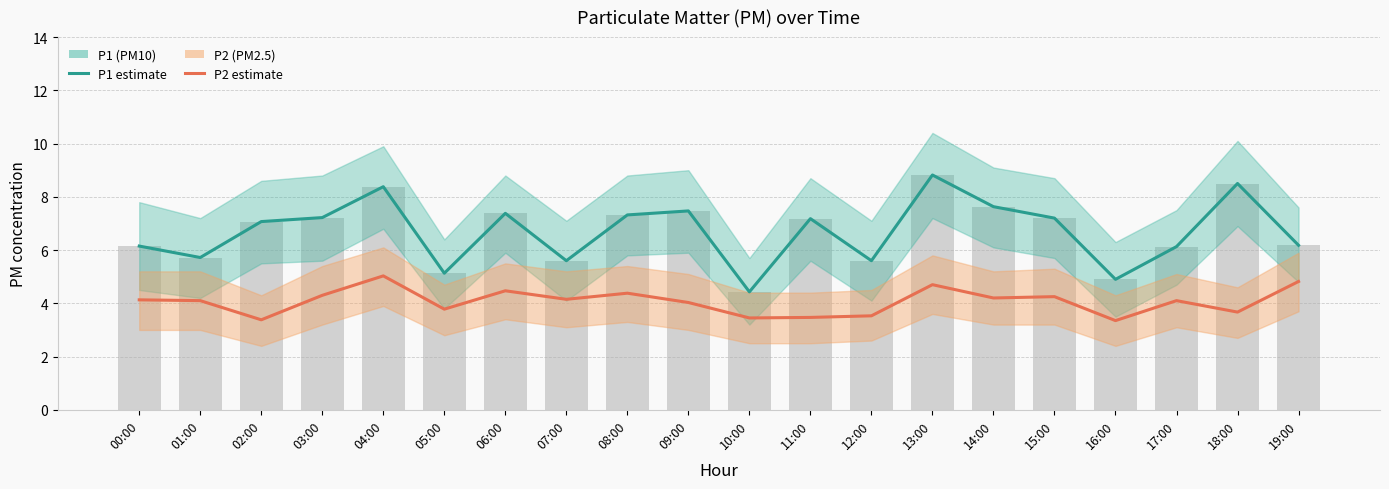

Reading left to right, what are all the values shown in this chart?

P1 (PM10): 00:00=6.2	01:00=5.7	02:00=7.1	03:00=7.2	04:00=8.4	05:00=5.1	06:00=7.4	07:00=5.6	08:00=7.3	09:00=7.5	10:00=4.4	11:00=7.2	12:00=5.6	13:00=8.8	14:00=7.6	15:00=7.2	16:00=4.9	17:00=6.1	18:00=8.5	19:00=6.2
P2 (PM2.5): 00:00=4.1	01:00=4.1	02:00=3.4	03:00=4.3	04:00=5.0	05:00=3.8	06:00=4.5	07:00=4.2	08:00=4.4	09:00=4.0	10:00=3.5	11:00=3.5	12:00=3.5	13:00=4.7	14:00=4.2	15:00=4.2	16:00=3.4	17:00=4.1	18:00=3.7	19:00=4.8